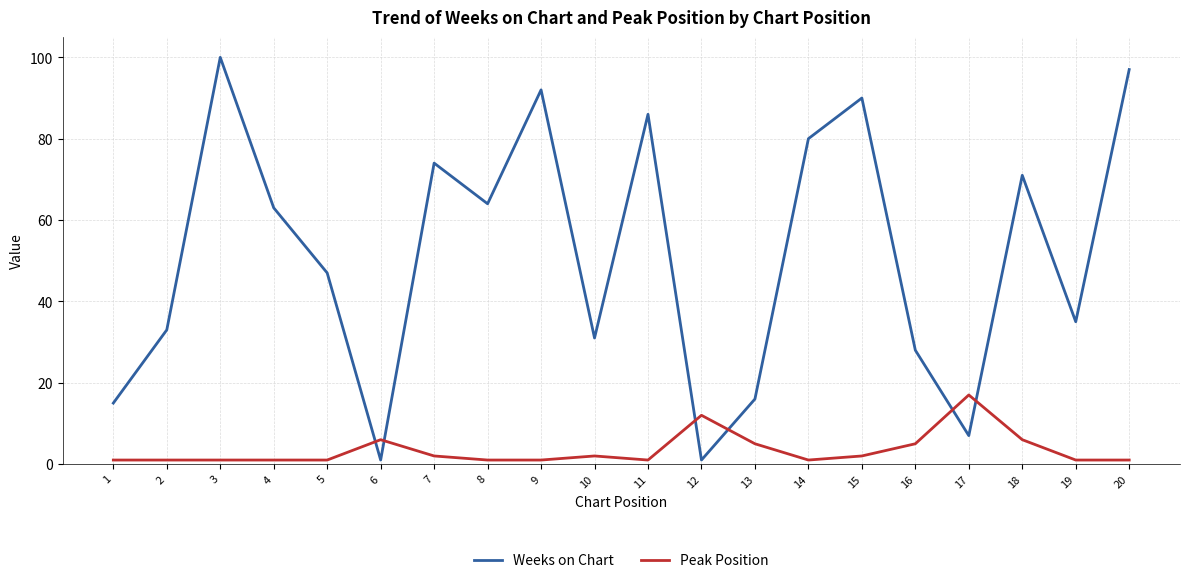

What is the difference between the second highest and second lowest values in the Weeks on Chart series?

96